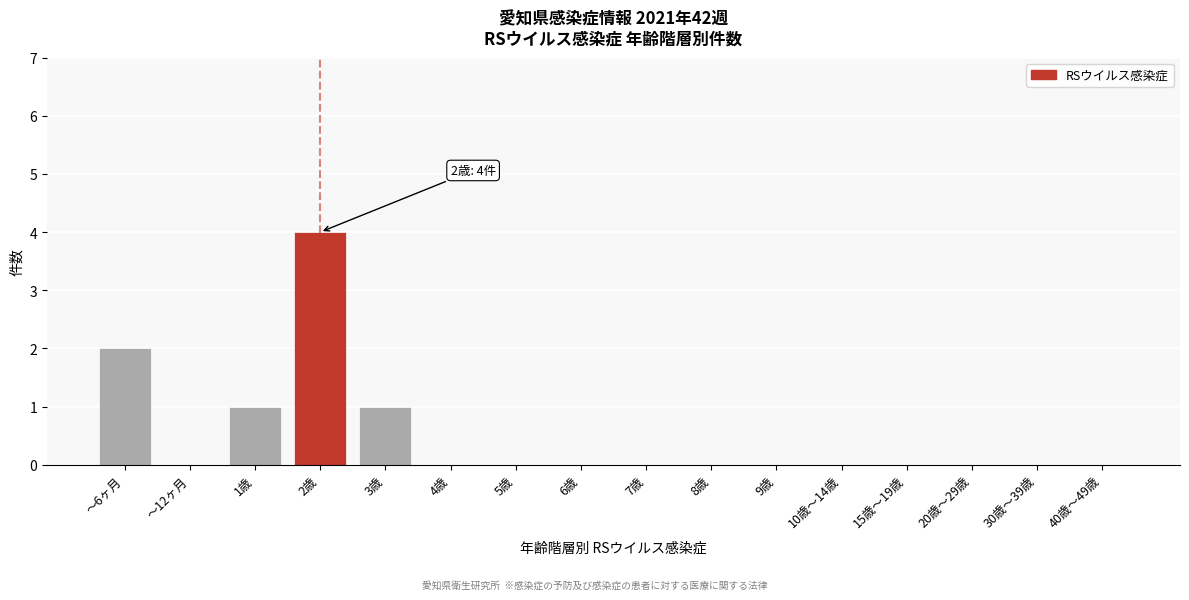

Reading left to right, extract all data points from this chart.

～6ヶ月=2	～12ヶ月=0	1歳=1	2歳=4	3歳=1	4歳=0	5歳=0	6歳=0	7歳=0	8歳=0	9歳=0	10歳～14歳=0	15歳～19歳=0	20歳～29歳=0	30歳～39歳=0	40歳～49歳=0